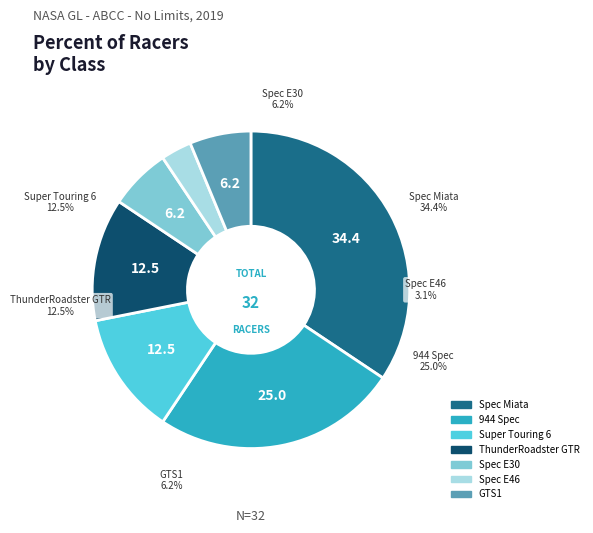

Rank the categories by value from highest to lowest.

Spec Miata, 944 Spec, Super Touring 6, ThunderRoadster GTR, Spec E30, GTS1, Spec E46